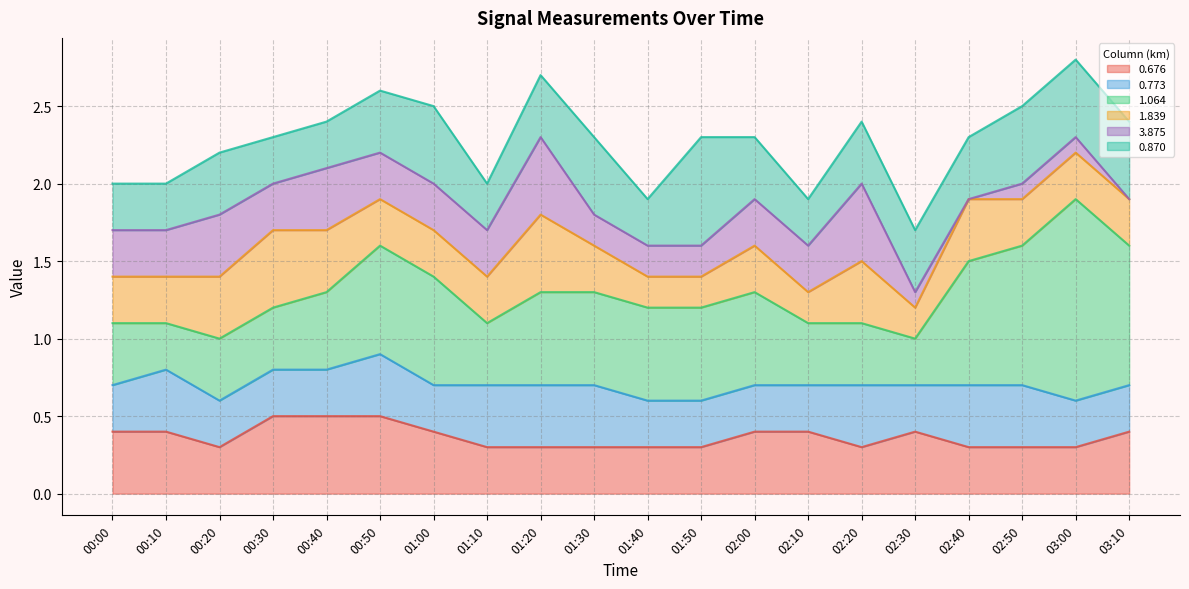

The 0.676 series shows 0.2 at 00:50. True or false?

False